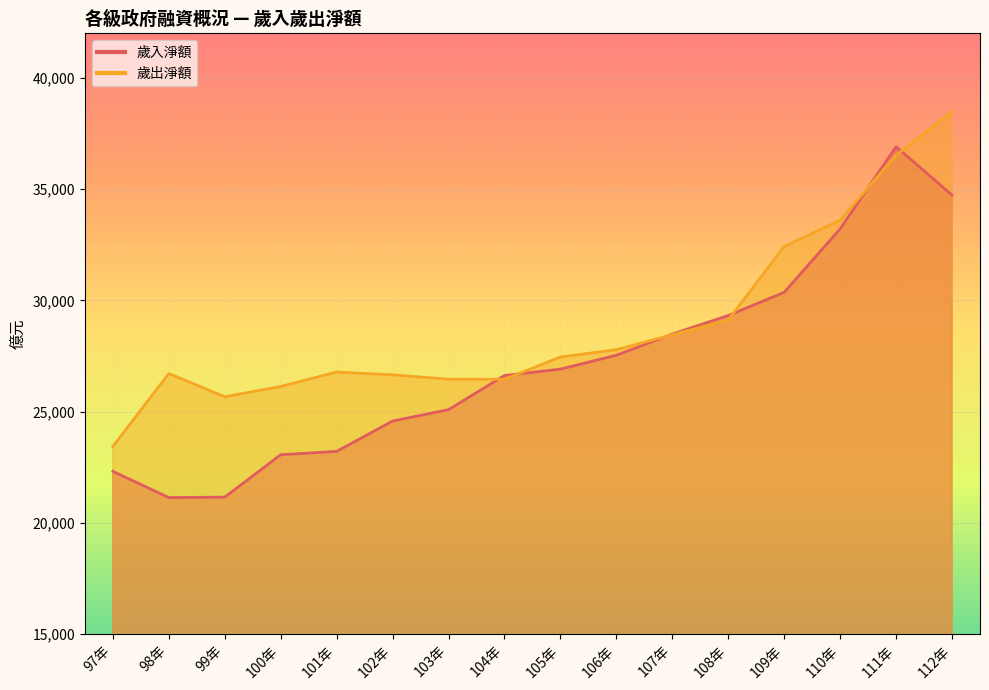

Which category has the highest value in the 歲出淨額 series?

112年